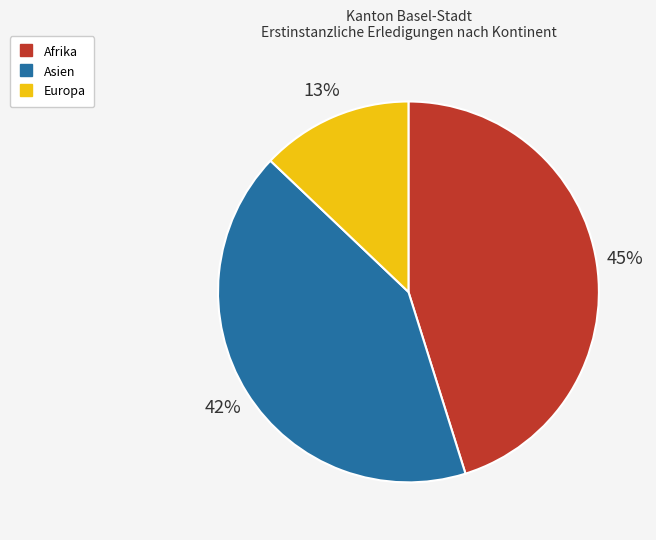

How many slices are in this pie chart?

3